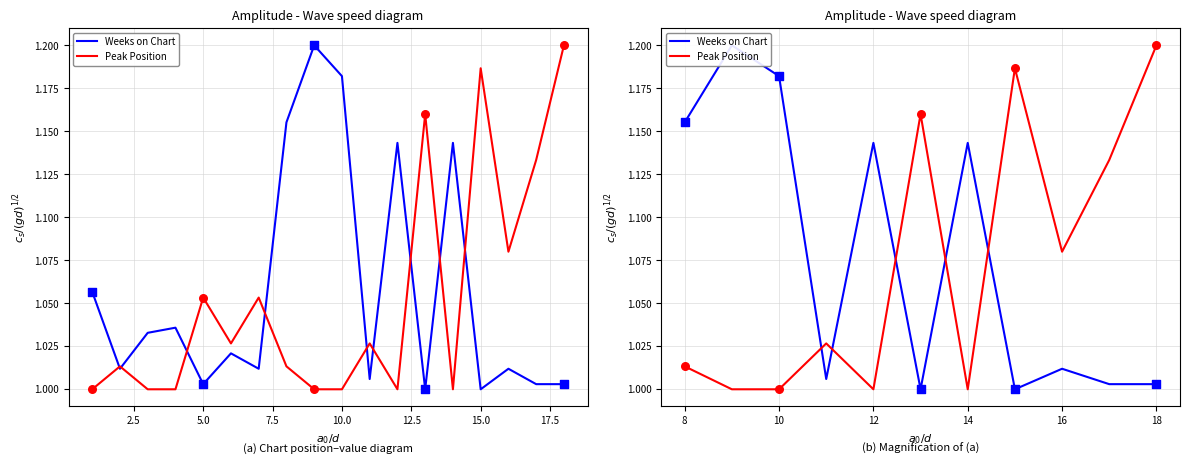

What is the total value across all series at 17.5?

2.2